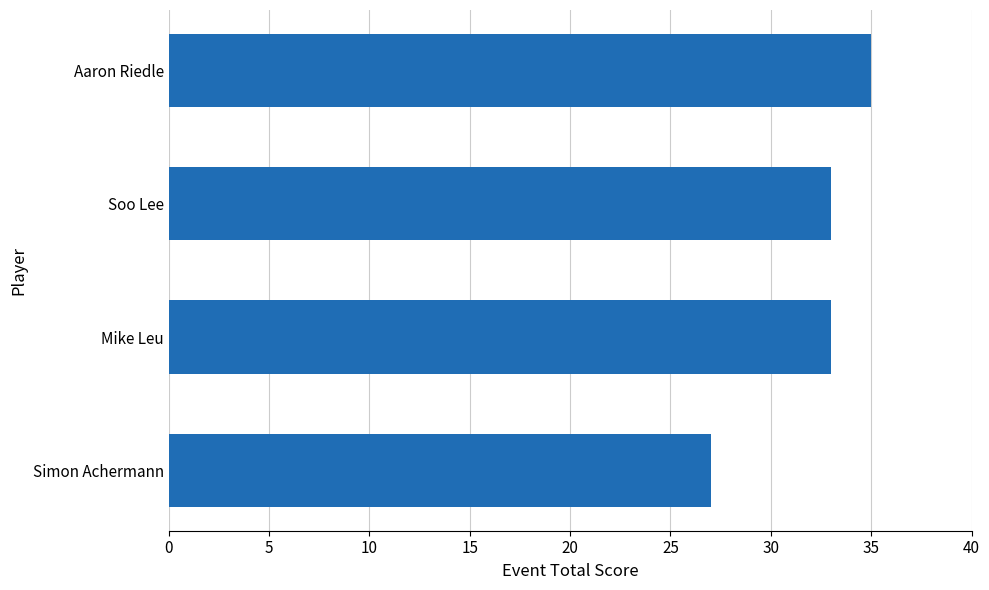

Count the values in the range 33 to 35.

3